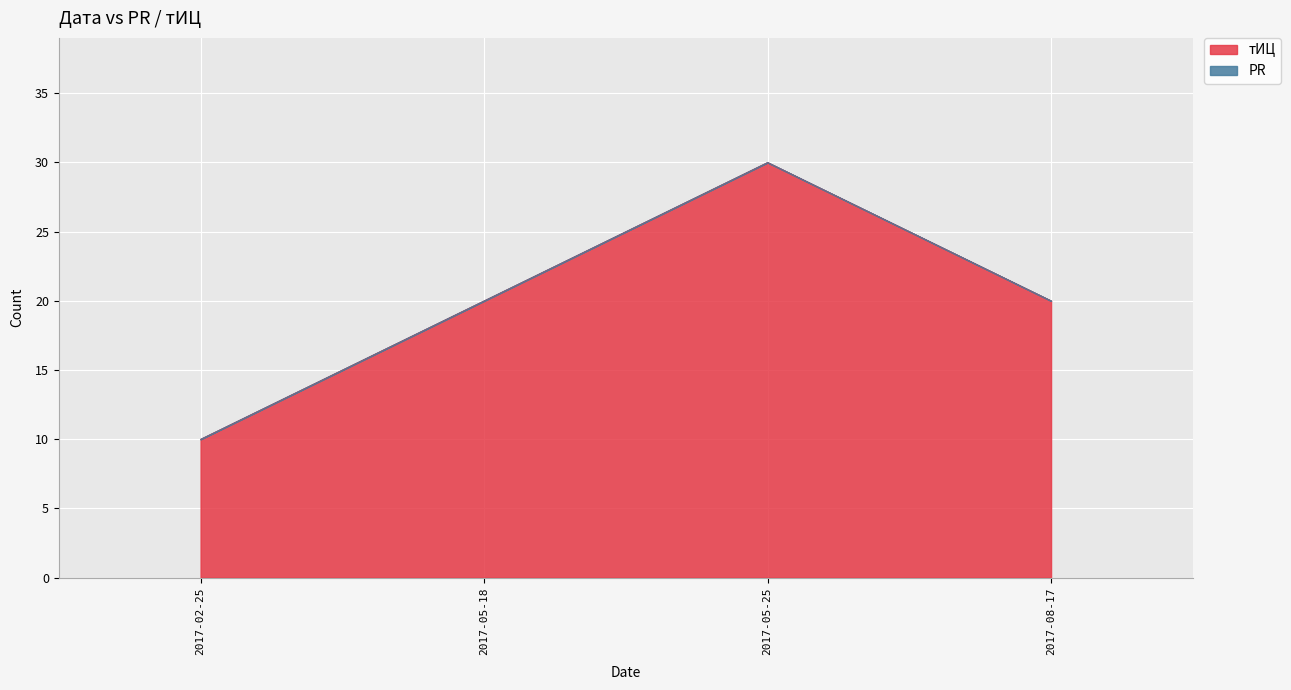

Is it true that the value at 2017-05-25 is 30?

True